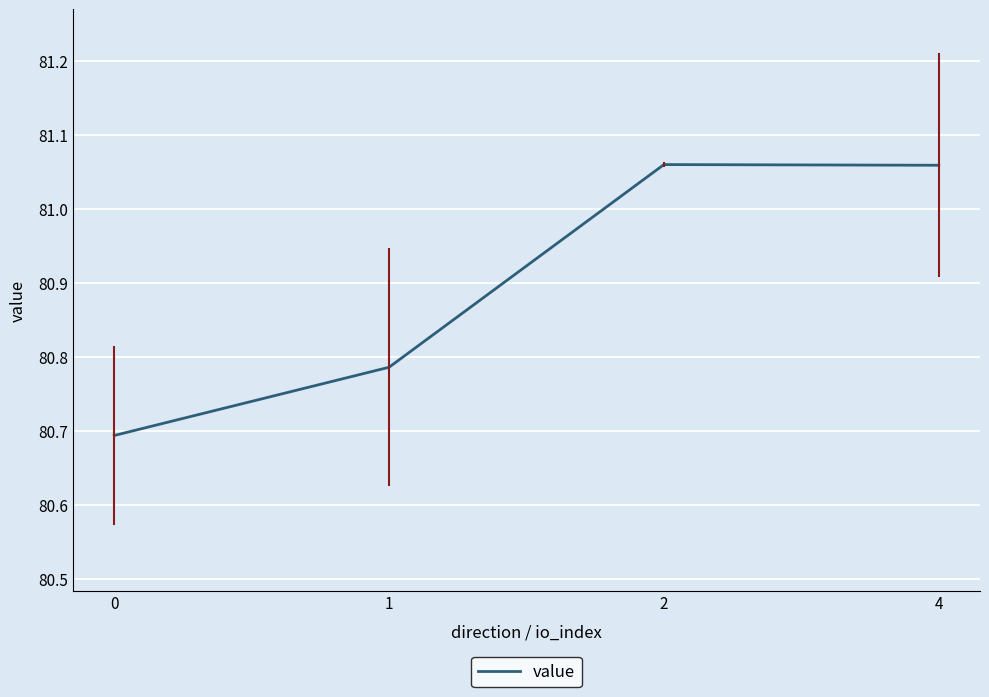

What is the difference between the maximum and second lowest values?

0.3